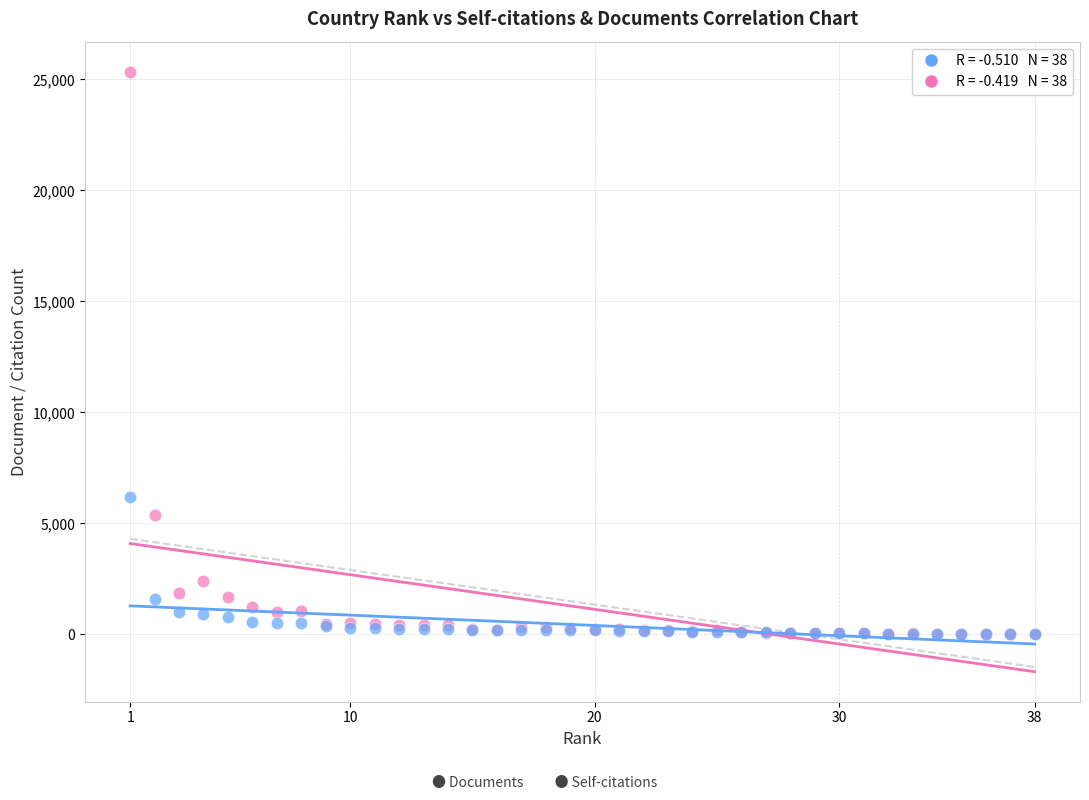

Across all series, what Y value is closest to 12675?

6166